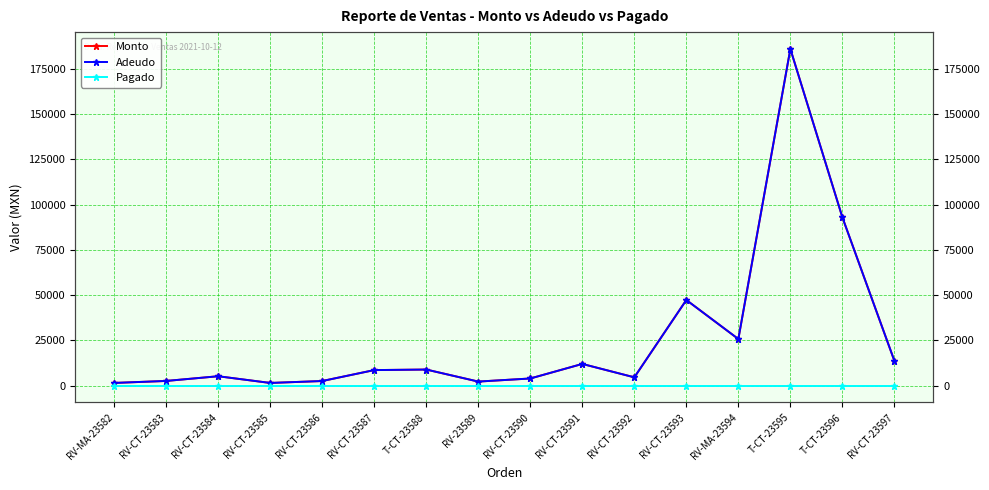

Between RV-CT-23586 and RV-CT-23591, which series saw the biggest shift?

Monto